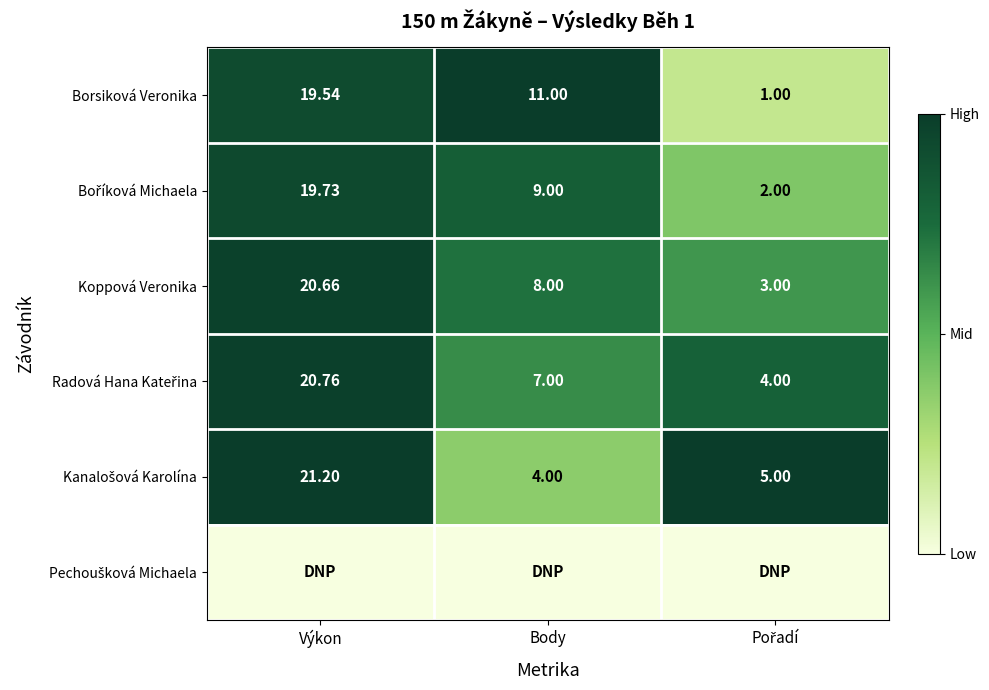

Is the value of Boříková Michaela at Výkon greater than the value of Koppová Veronika at Pořadí?

Yes